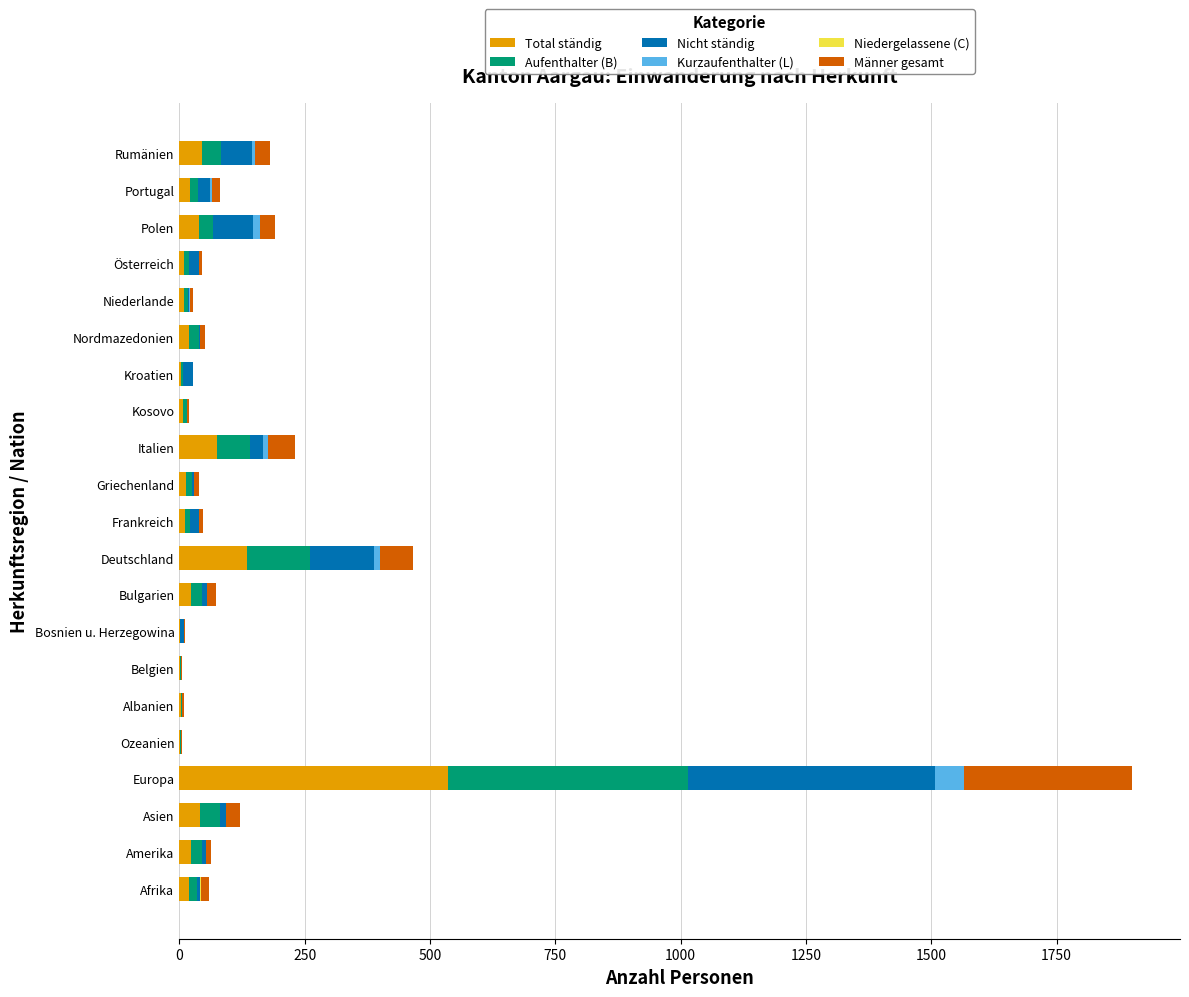

At which category is the sum across all series the highest?

Europa